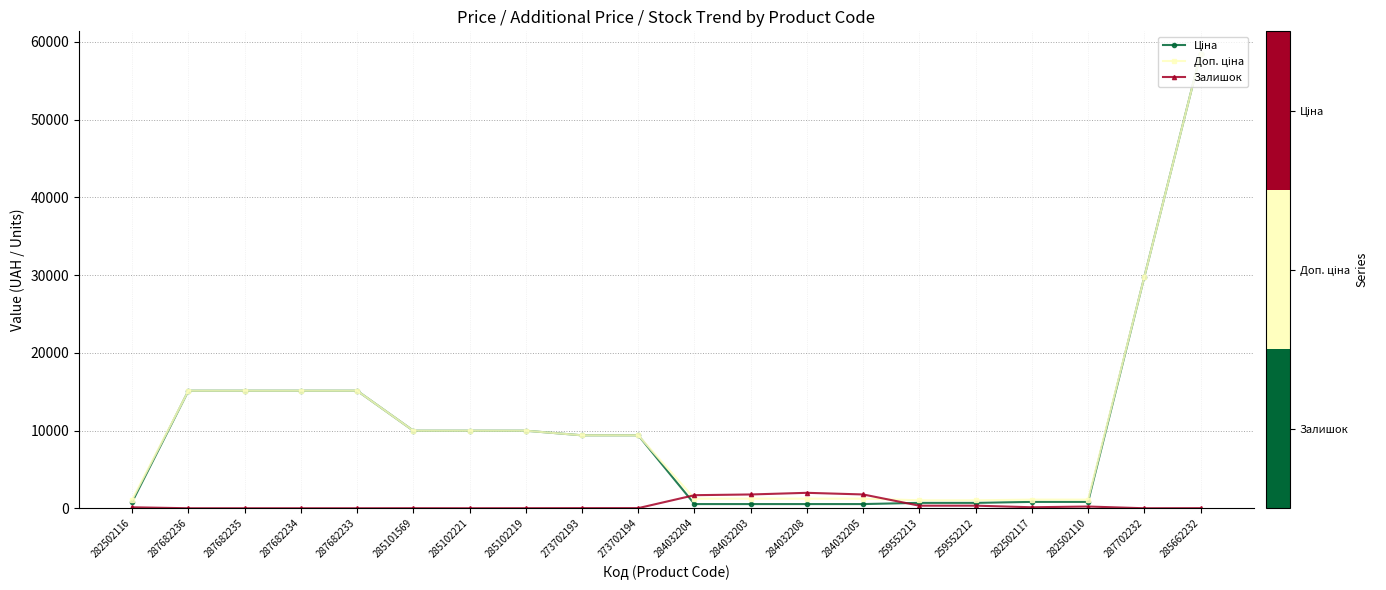

What is the difference between the highest and lowest values at 287682235?

15120.0